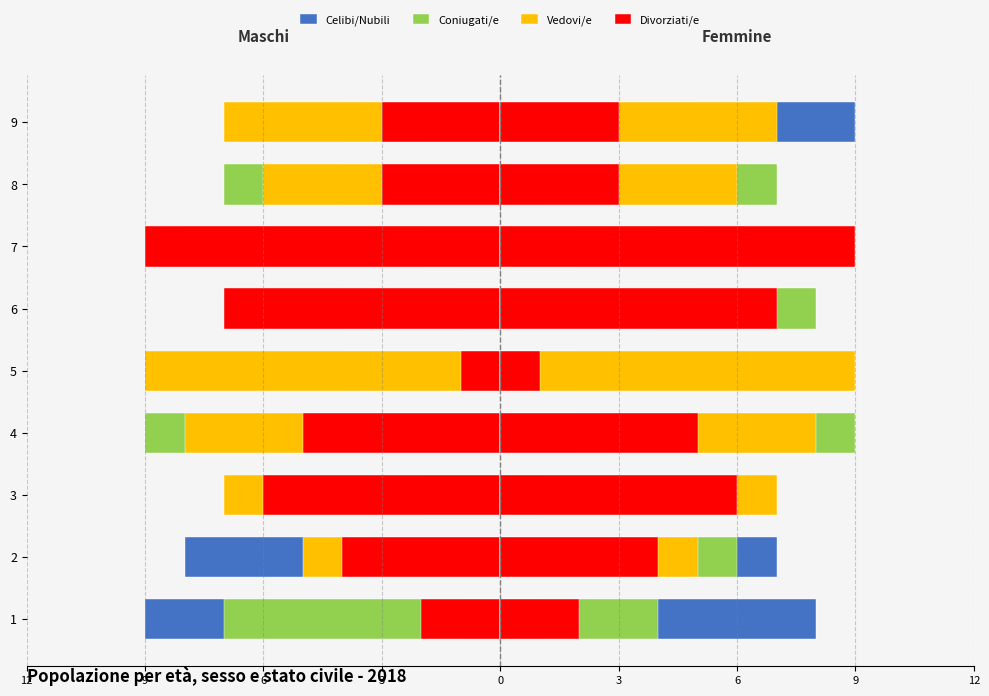

What are all the series names shown in the legend?

Celibi/Nubili, Coniugati/e, Vedovi/e, Divorziati/e